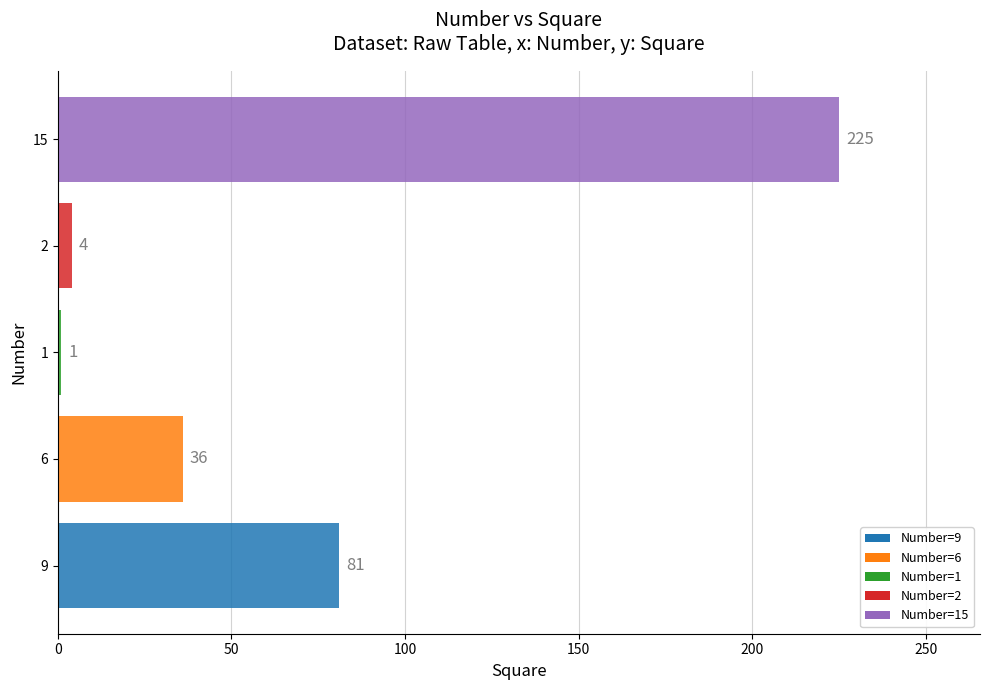

Reading top to bottom, extract all data points from this chart.

225	4	1	36	81